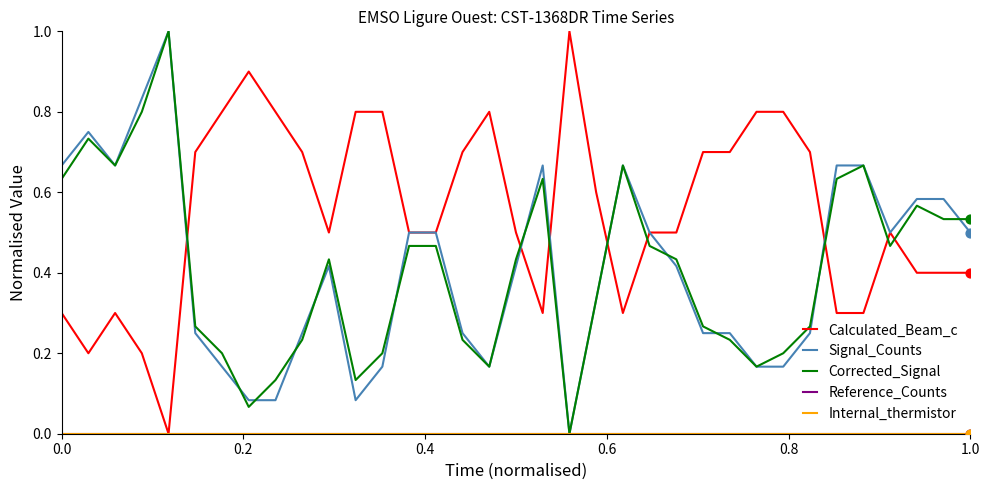

Is this an area chart (filled region under the line)?

No